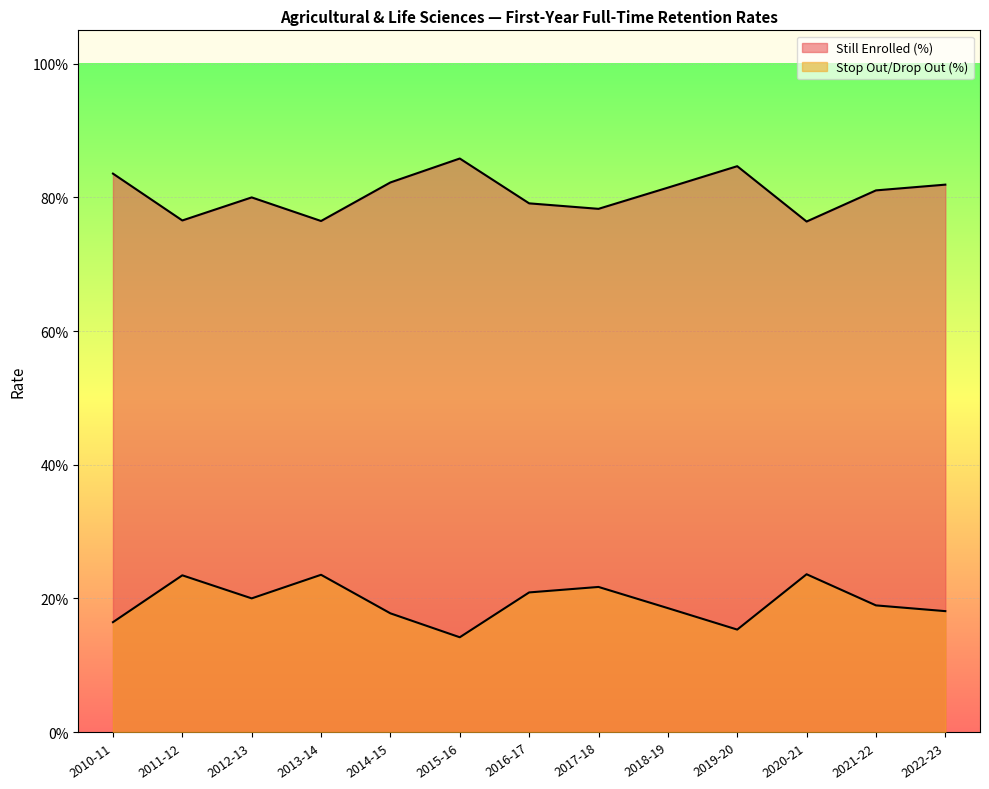

Does the chart display data point markers on the line(s)?

No